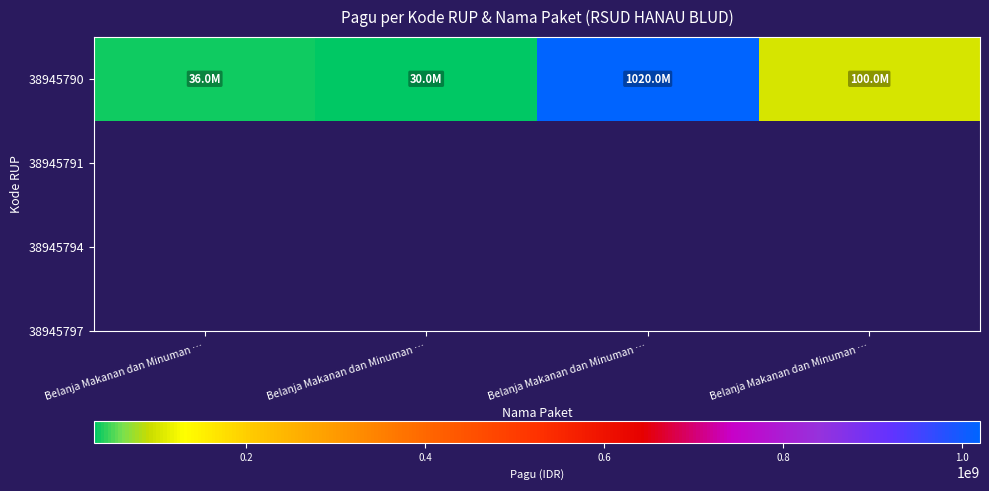

What is the average value?

296500000